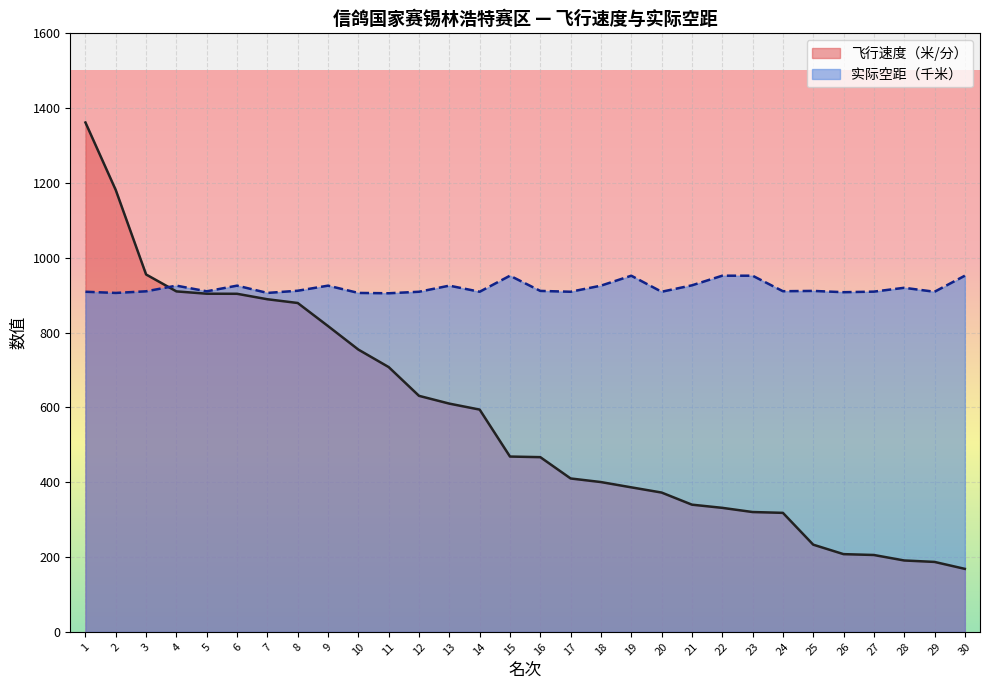

The value of 实际空距（千米） at 21 is 926.3. True or false?

True